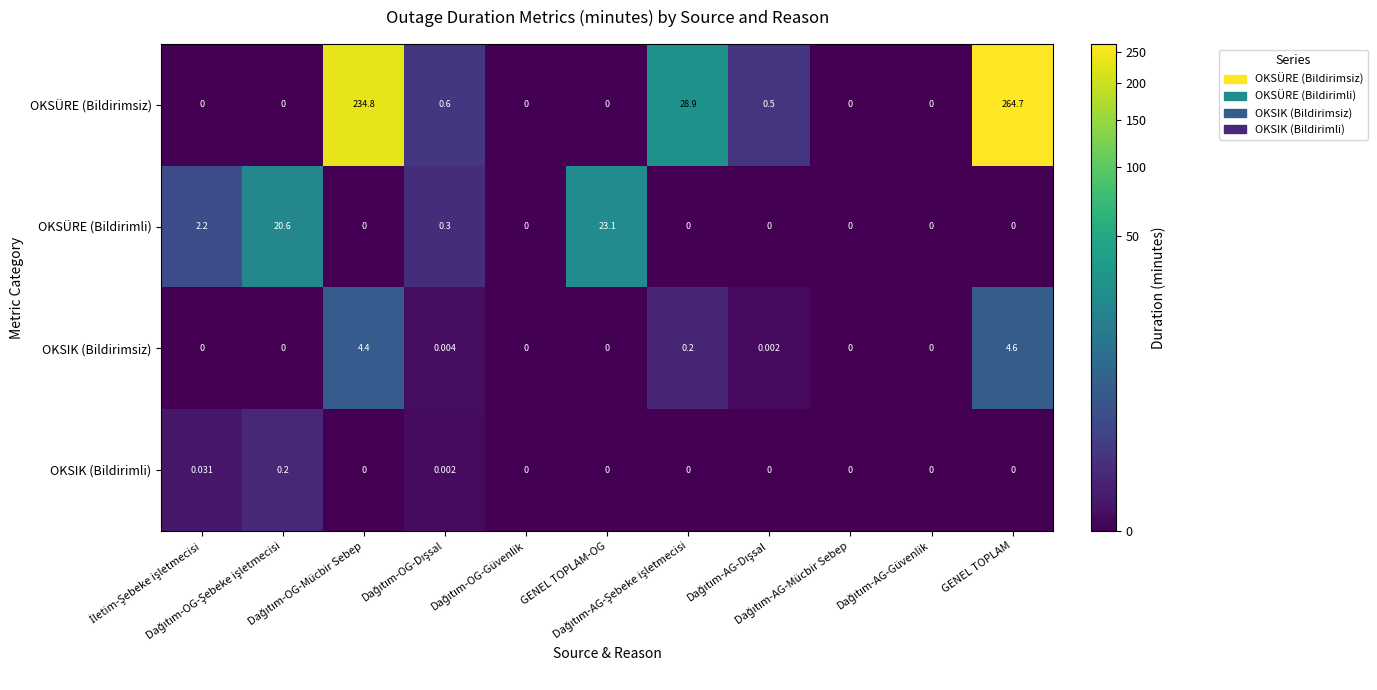

List the series in order of their peak value, highest first.

OKSÜRE (Bildirimsiz), OKSÜRE (Bildirimli), OKSIK (Bildirimsiz), OKSIK (Bildirimli)